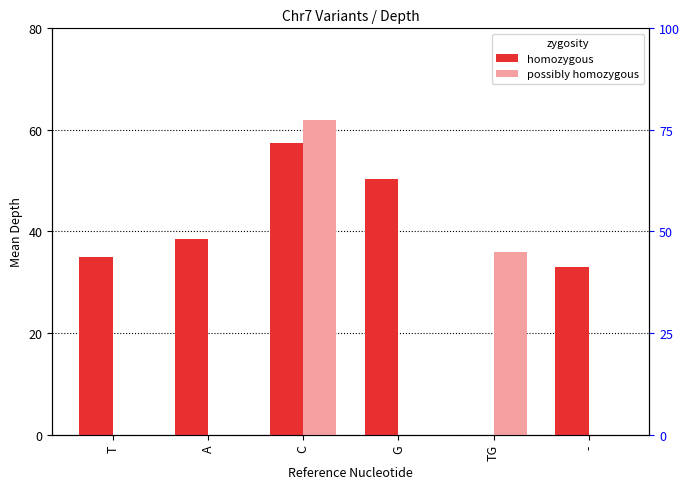

What is the sum of the possibly homozygous values at G and TG?

36.0